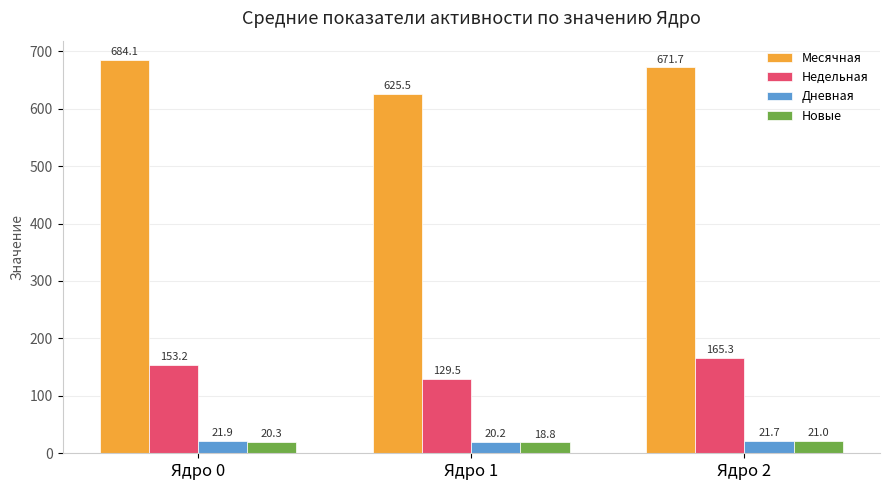

Reading right to left, list all the values displayed in this chart.

Месячная: 671.7	625.5	684.1
Недельная: 165.3	129.5	153.2
Дневная: 21.7	20.2	21.9
Новые: 21.0	18.8	20.3